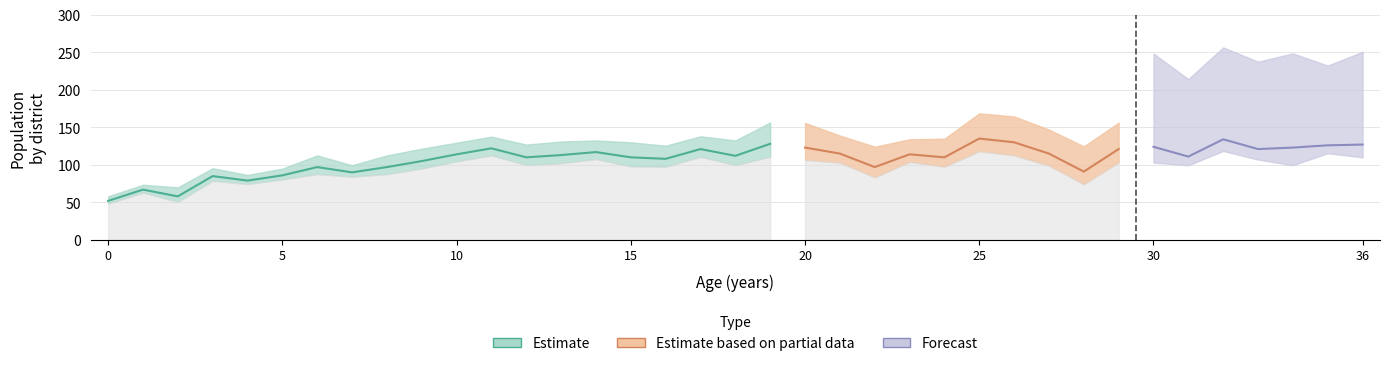

How many categories are shown in the chart?

37